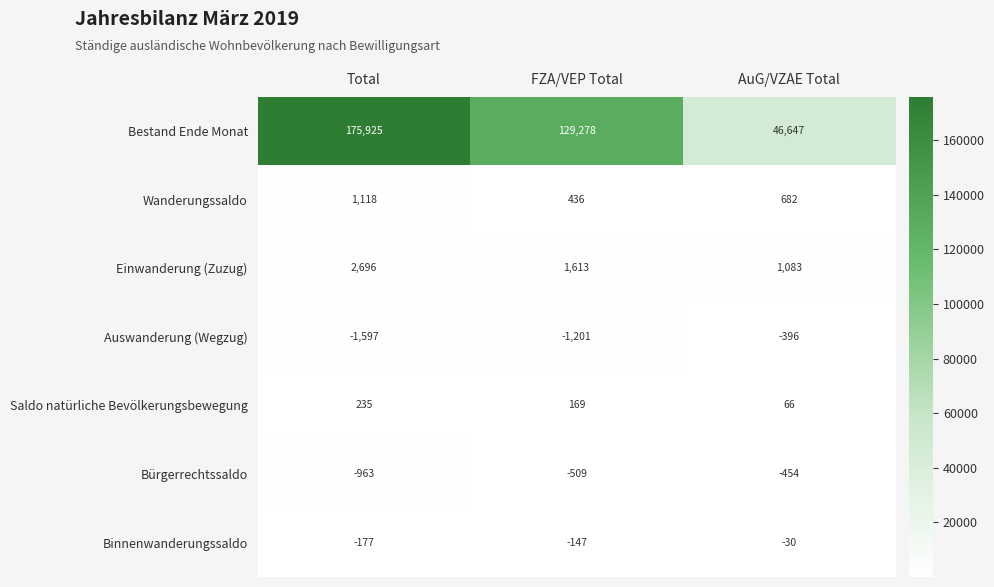

Reading right to left, what are all the values shown in this chart?

Bestand Ende Monat: 46647	129278	175925
Wanderungssaldo: 682	436	1118
Einwanderung (Zuzug): 1083	1613	2696
Auswanderung (Wegzug): -396	-1201	-1597
Saldo natürliche Bevölkerungsbewegung: 66	169	235
Bürgerrechtssaldo: -454	-509	-963
Binnenwanderungssaldo: -30	-147	-177